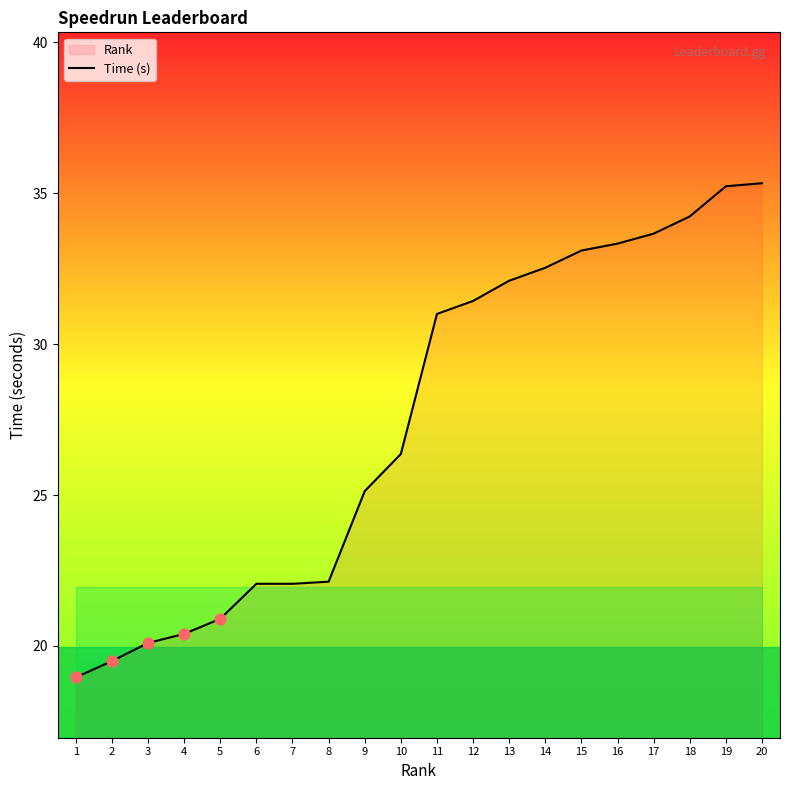

Approximately how many times larger is the value at 7 compared to 8?

1.0